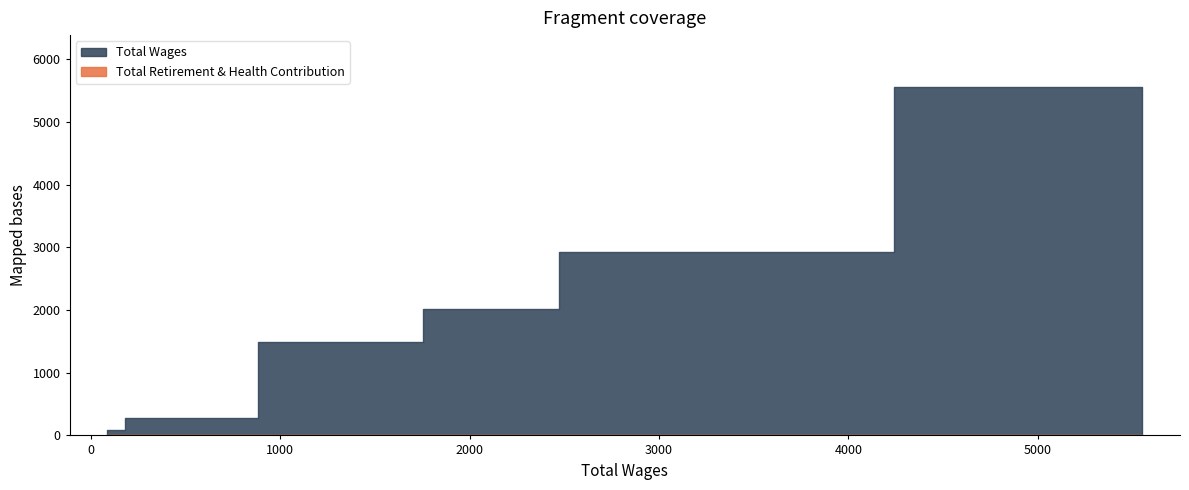

Which series has the largest range (max minus min)?

Total Wages